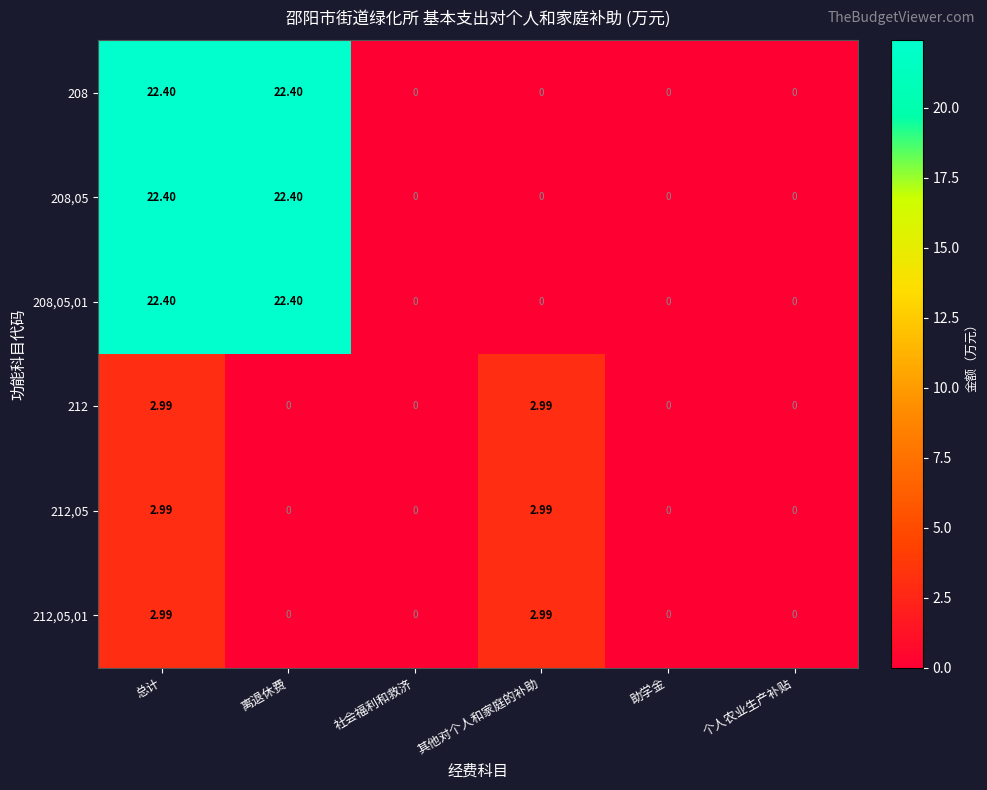

Is the value of 208,05 at 其他对个人和家庭的补助 greater than the value of 208,05,01 at 总计?

No